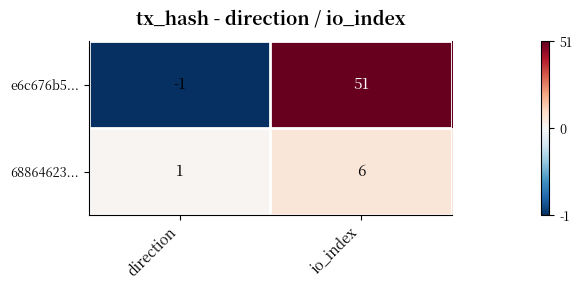

At which label is e6c676b5... closest to 25?

direction